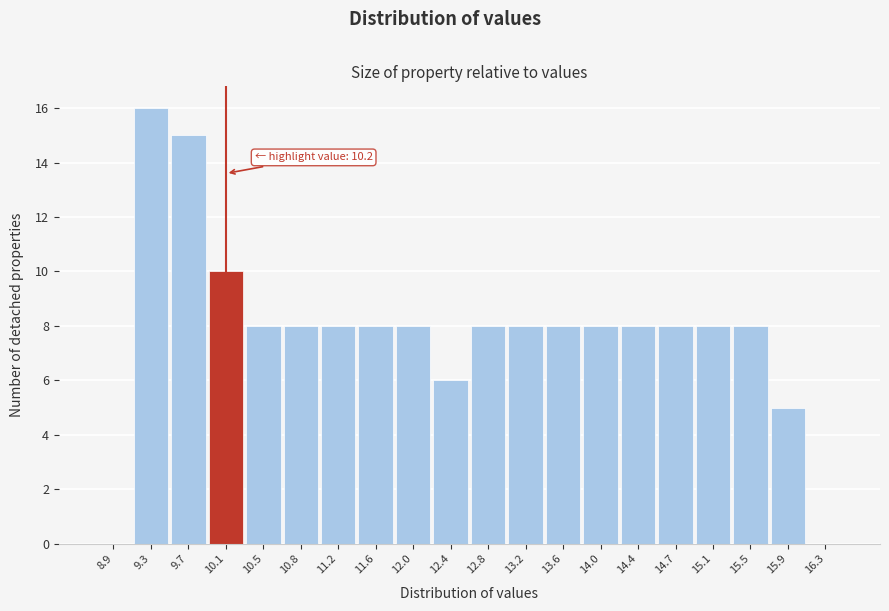

Which range on the x-axis has the tallest bar?

9.09 to 9.48